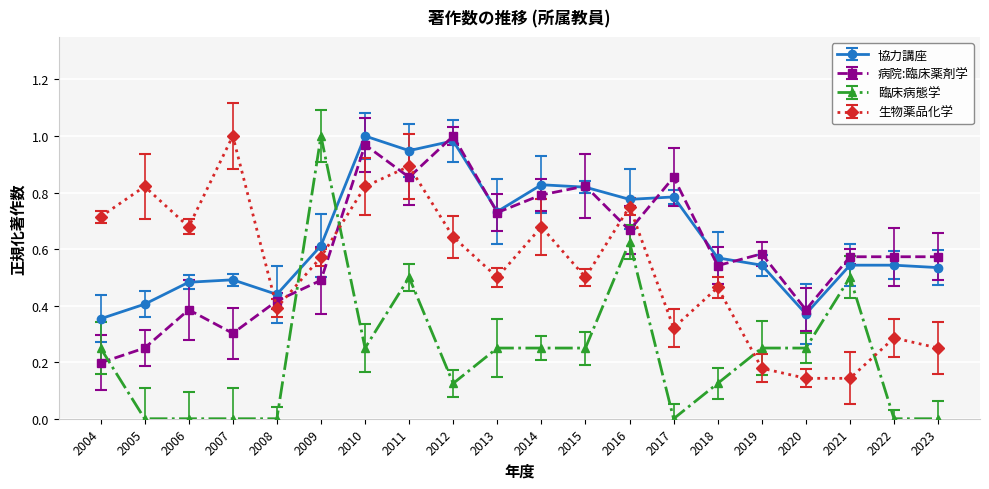

At which category does 病院:臨床薬剤学 reach its first local peak?

2006